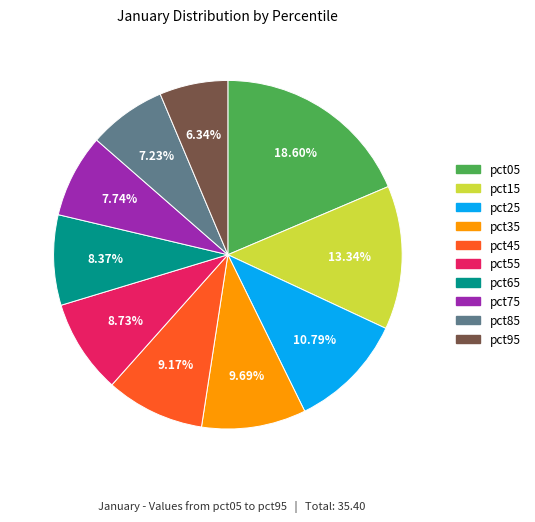

How many segments does this pie chart have?

10